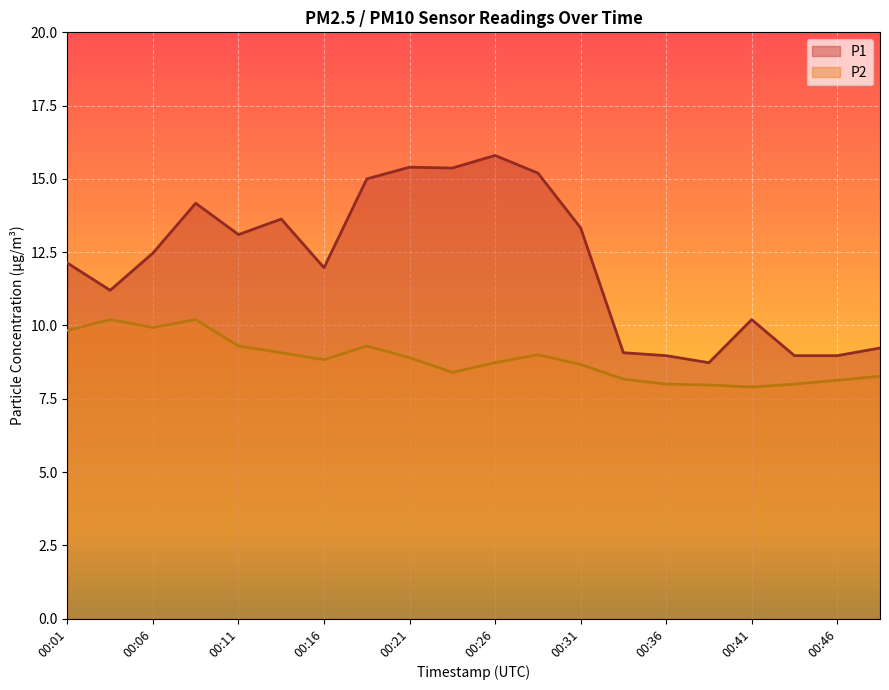

Between 00:33 and 00:43, which series saw the biggest shift?

P2